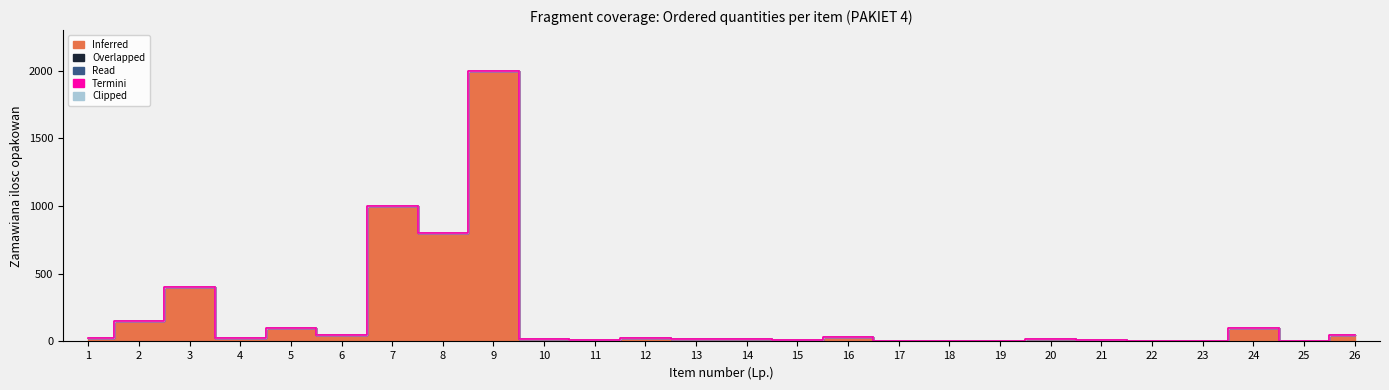

Reading left to right, what are all the values shown in this chart?

Inferred: 25	150	400	25	100	50	1000	800	2000	15	10	26	20	15	10	30	1	1	1	20	14	1	1	100	4	50
Overlapped: 0	0	0	0	0	0	0	0	0	0	0	0	0	0	0	0	0	0	0	0	0	0	0	0	0	0
Read: 0	0	0	0	0	0	0	0	0	0	0	0	0	0	0	0	0	0	0	0	0	0	0	0	0	0
Termini: 0	0	0	0	0	0	0	0	0	0	0	0	0	0	0	0	0	0	0	0	0	0	0	0	0	0
Clipped: 0	0	0	0	0	0	0	0	0	0	0	0	0	0	0	0	0	0	0	0	0	0	0	0	0	0